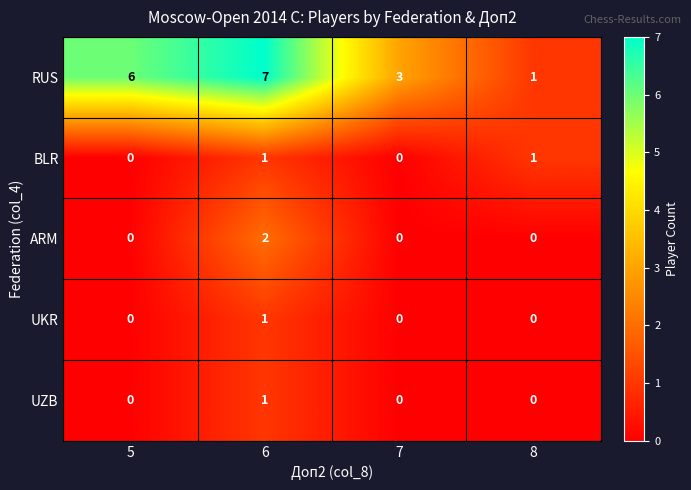

Count the ARM values in the range 0 to 2.

4